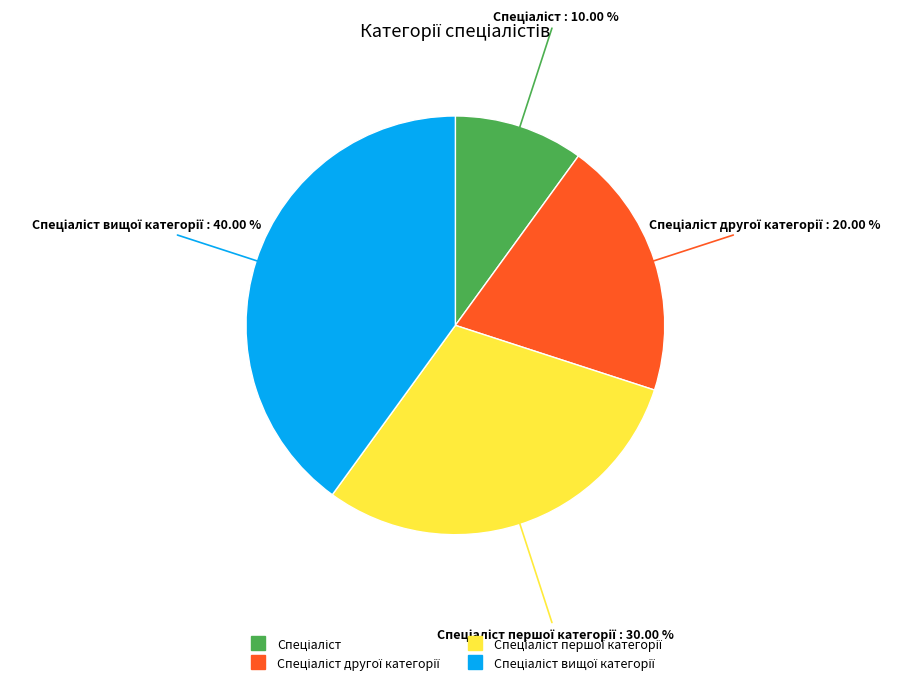

How many segments does this pie chart have?

4